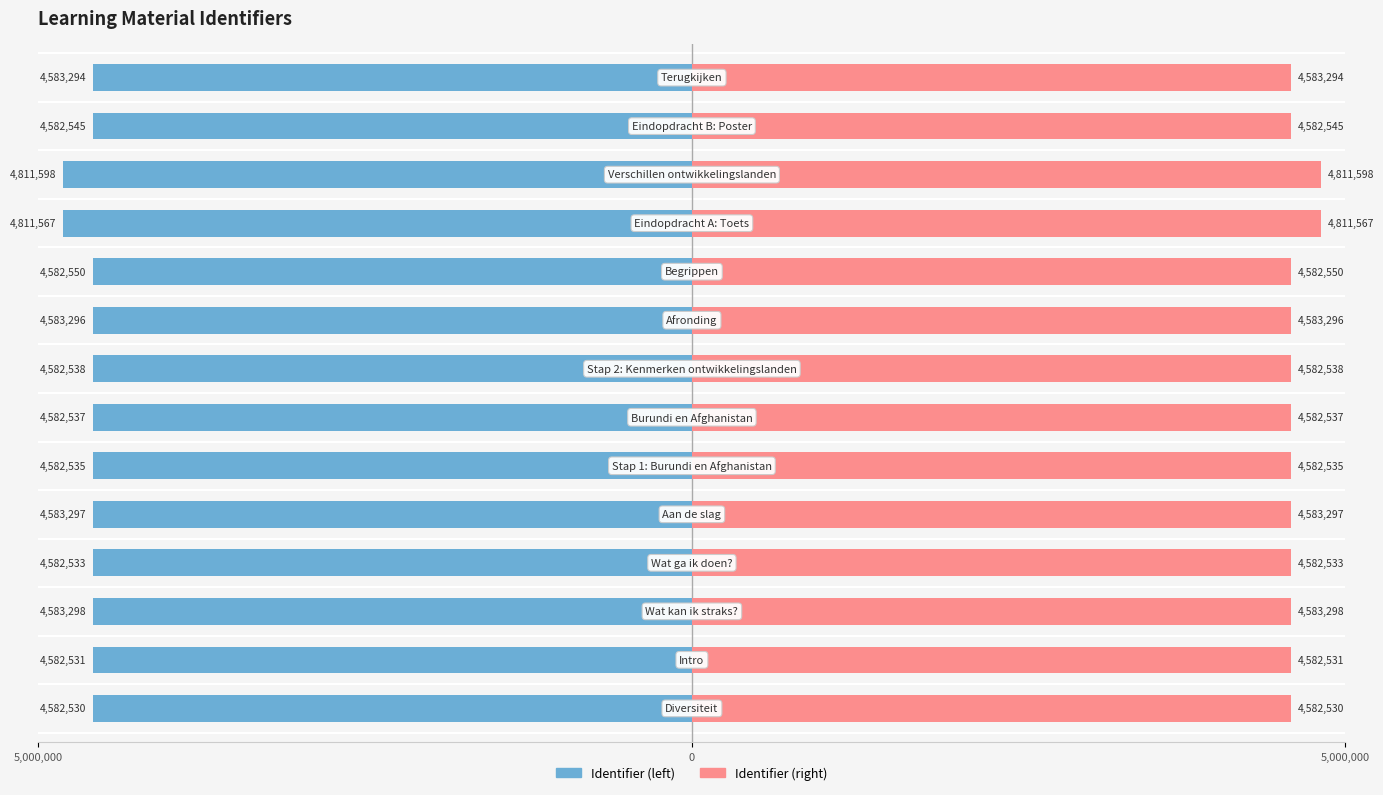

What is the value of the Identifier (left) bar at the 5th from the left?

-4583297